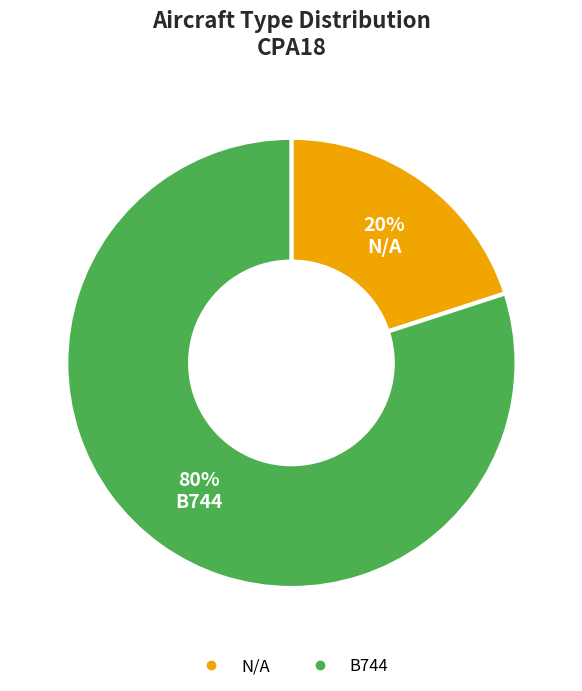

Between B744 and N/A, which is larger?

B744